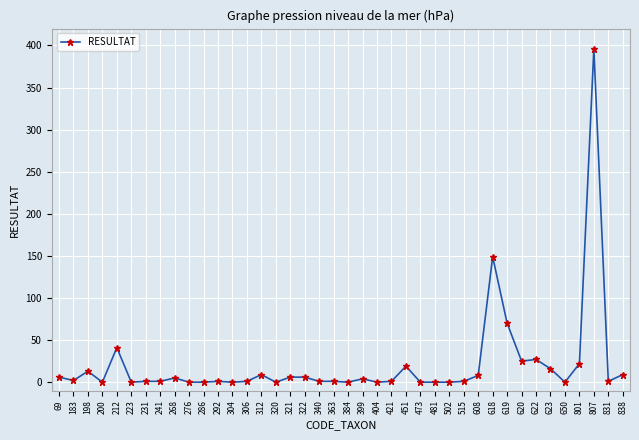

What is the greatest value displayed?

396